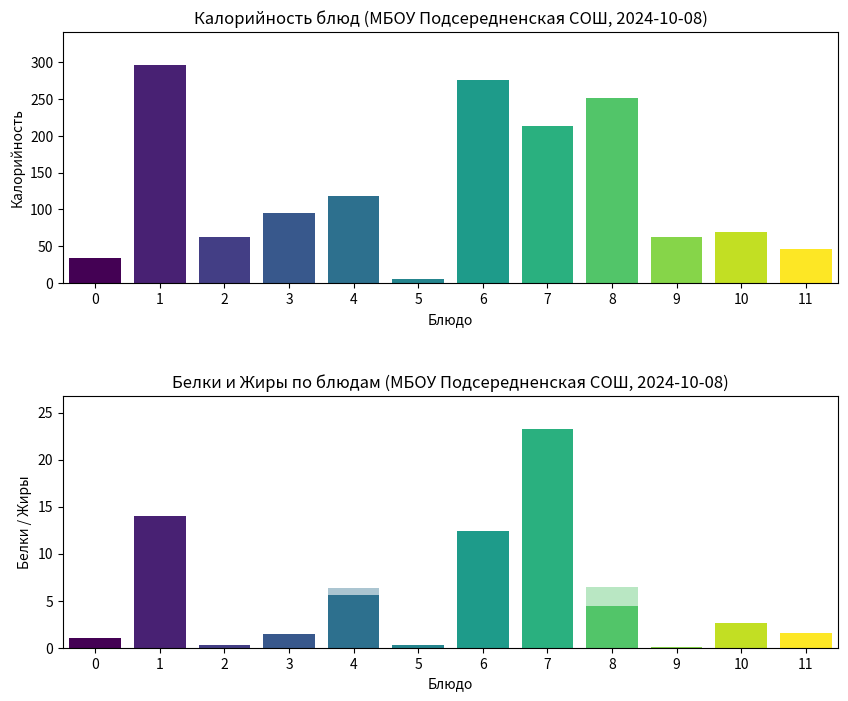

What is the greatest value displayed?

296.6